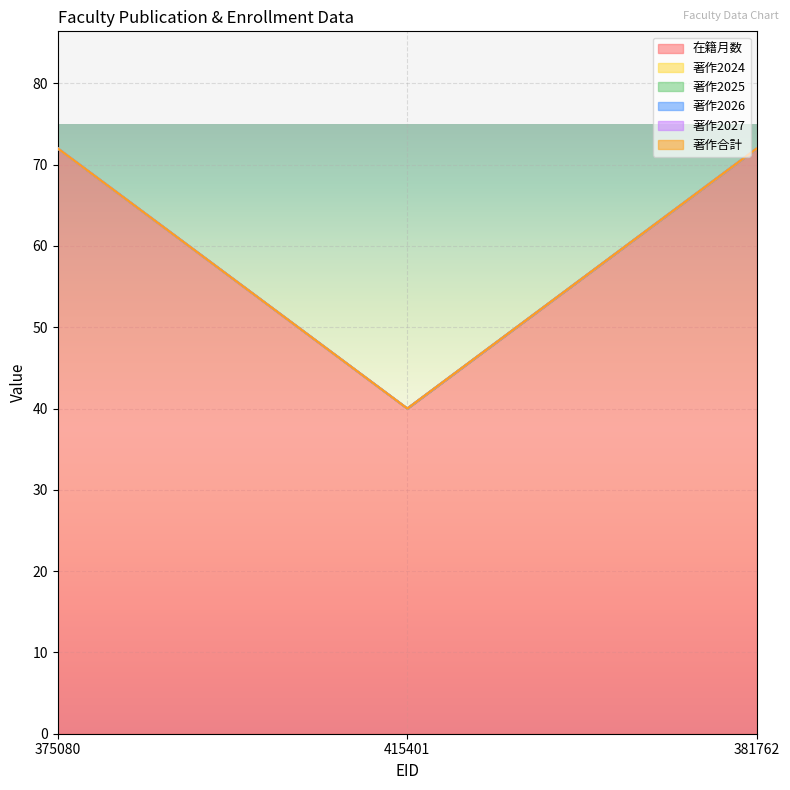

At how many categories does at least one series exceed 34?

3